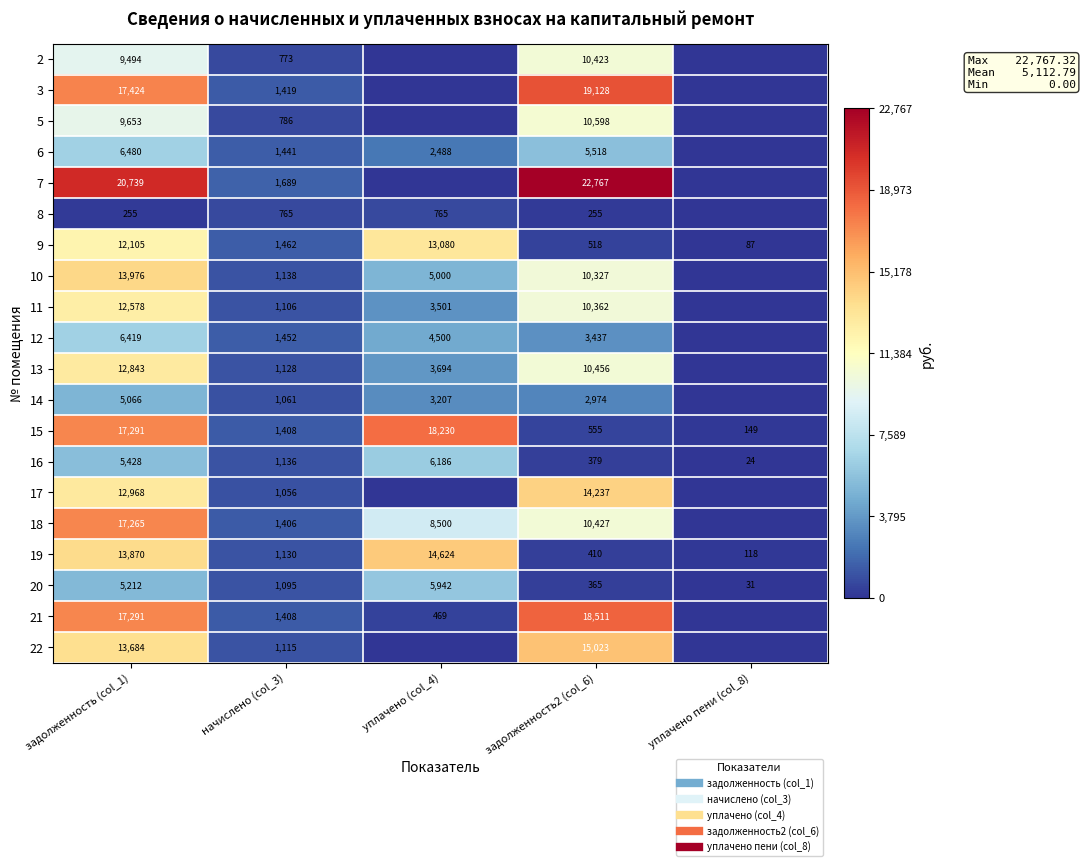

True or false: 22 has a value of 22869.4 at задолженность (col_1).

False